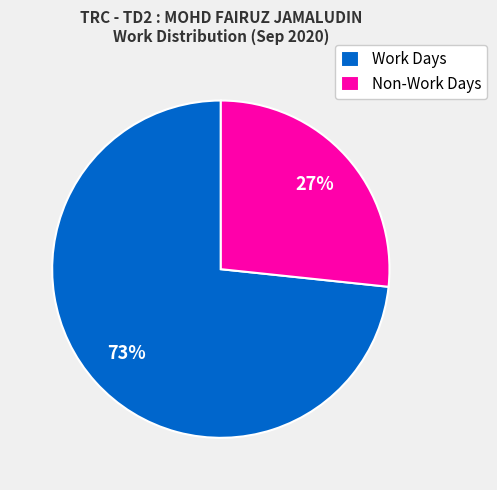

Is there a majority slice in this chart?

Yes